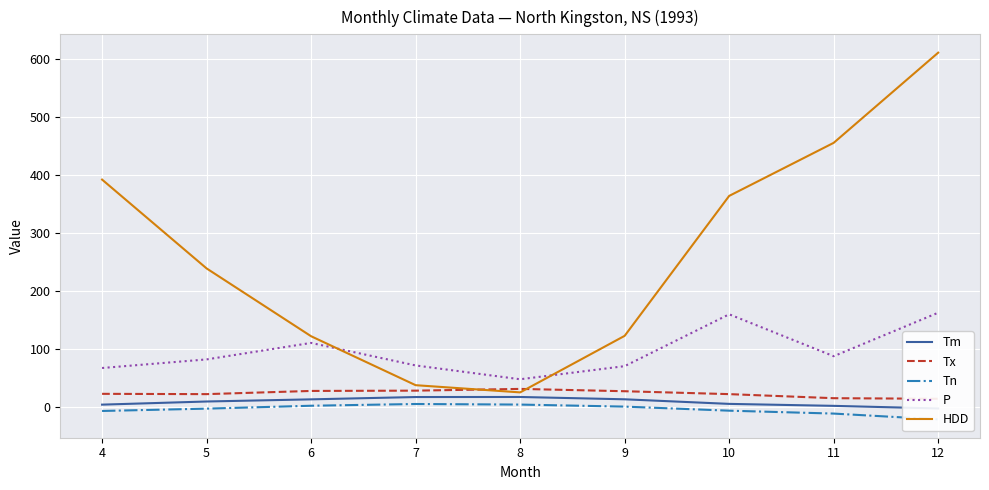

Reading right to left, extract all data points from this chart.

Tm: 12=-1.7	11=2.8	10=6.2	9=14.1	8=18.1	7=18.0	6=14.0	5=10.3	4=4.9
Tx: 12=15.0	11=16.0	10=23.0	9=28.0	8=32.0	7=29.0	6=28.5	5=23.0	4=23.5
Tn: 12=-20.5	11=-10.5	10=-5.5	9=1.5	8=5.0	7=6.0	6=3.0	5=-2.0	4=-6.0
P: 12=163.2	11=88.3	10=160.5	9=71.2	8=48.6	7=72.4	6=111.2	5=82.8	4=68.0
HDD: 12=611.1	11=455.8	10=364.4	9=123.4	8=26.0	7=38.4	6=122.7	5=239.5	4=392.5